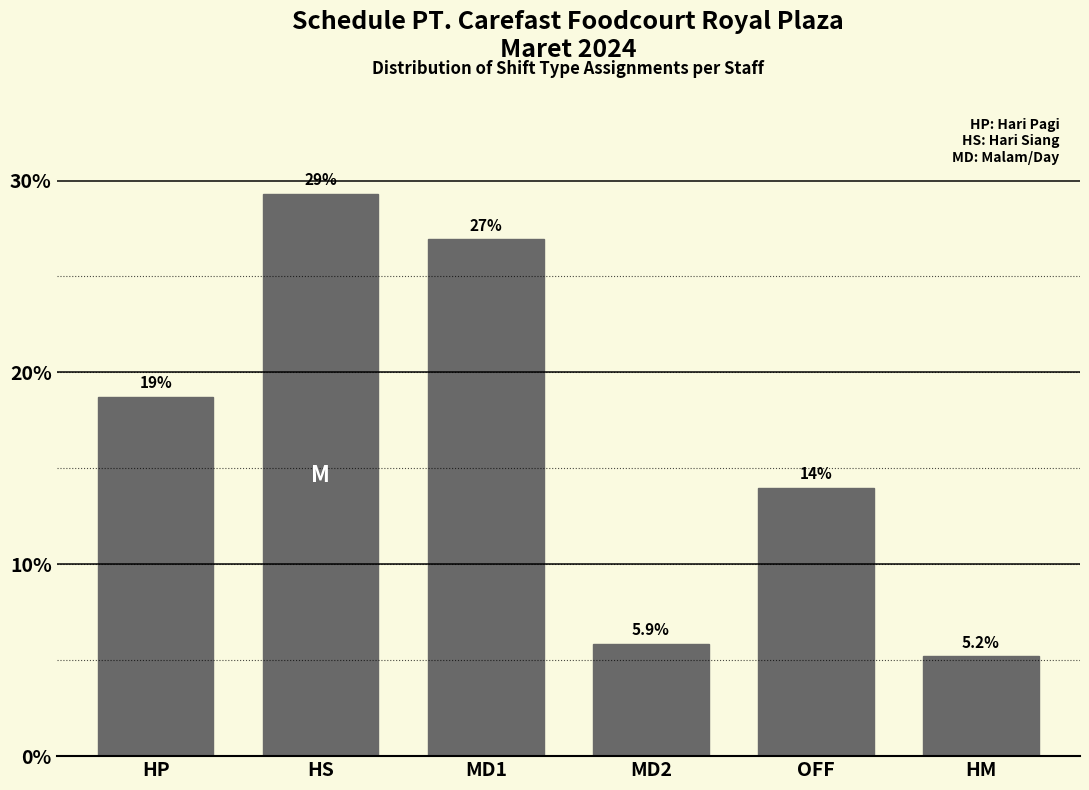

Reading right to left, extract all data points from this chart.

5.2	14.0	5.9	26.9	29.3	18.7